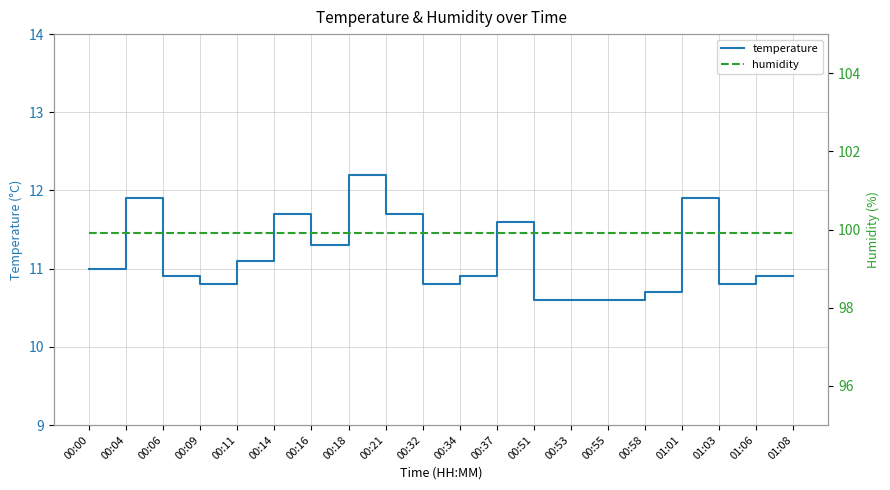

Reading right to left, extract all data points from this chart.

temperature: 10.9	10.9	10.8	11.9	10.7	10.6	10.6	10.6	11.6	10.9	10.8	11.7	12.2	11.3	11.7	11.1	10.8	10.9	11.9	11.0
humidity: 99.9	99.9	99.9	99.9	99.9	99.9	99.9	99.9	99.9	99.9	99.9	99.9	99.9	99.9	99.9	99.9	99.9	99.9	99.9	99.9